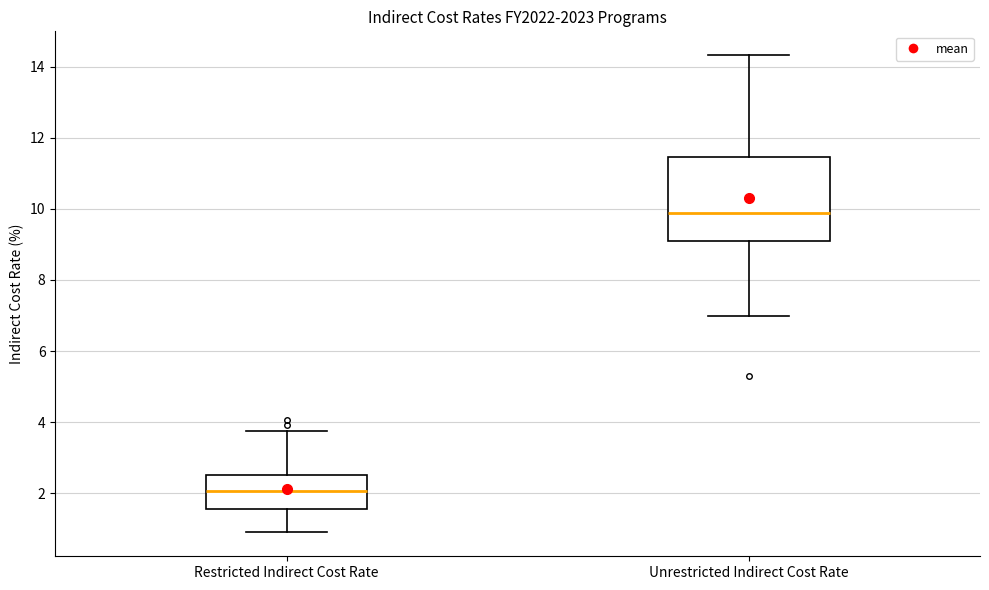

Where is the upper edge of the box for Unrestricted Indirect Cost Rate on the y-axis? The values are not printed on the chart, so give them approximately, as read against the axis.

11.4